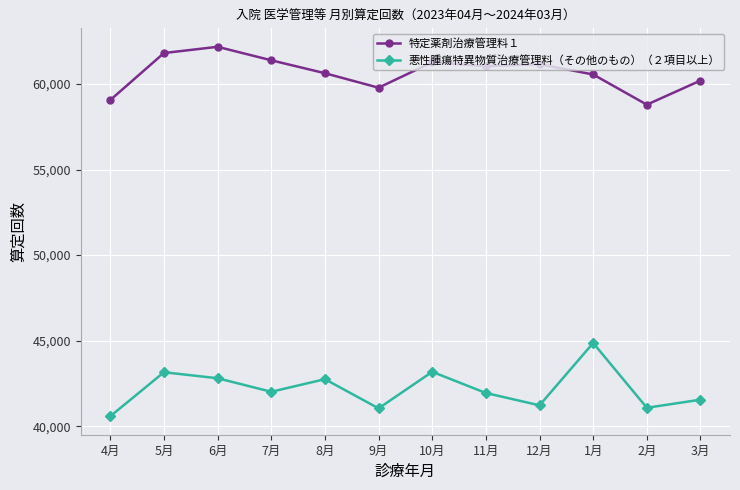

What is the approximate value of 特定薬剤治療管理料１ at 3月, to the nearest 10?

60200